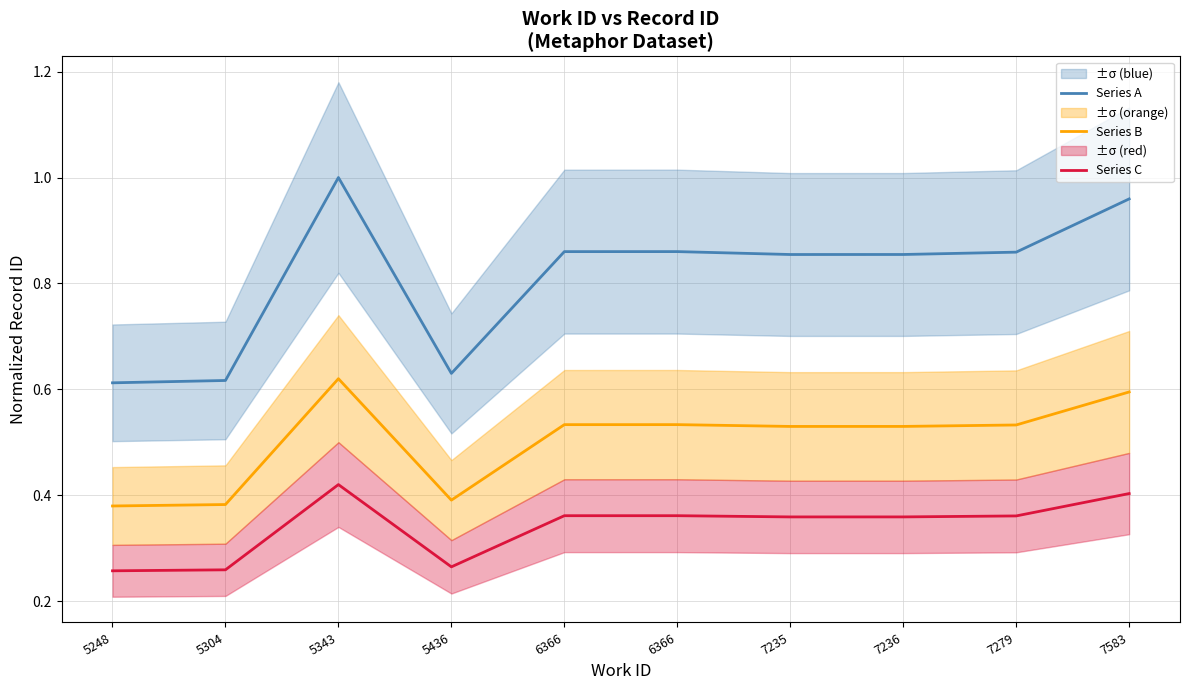

What is the sum of all Series A values?

8.1